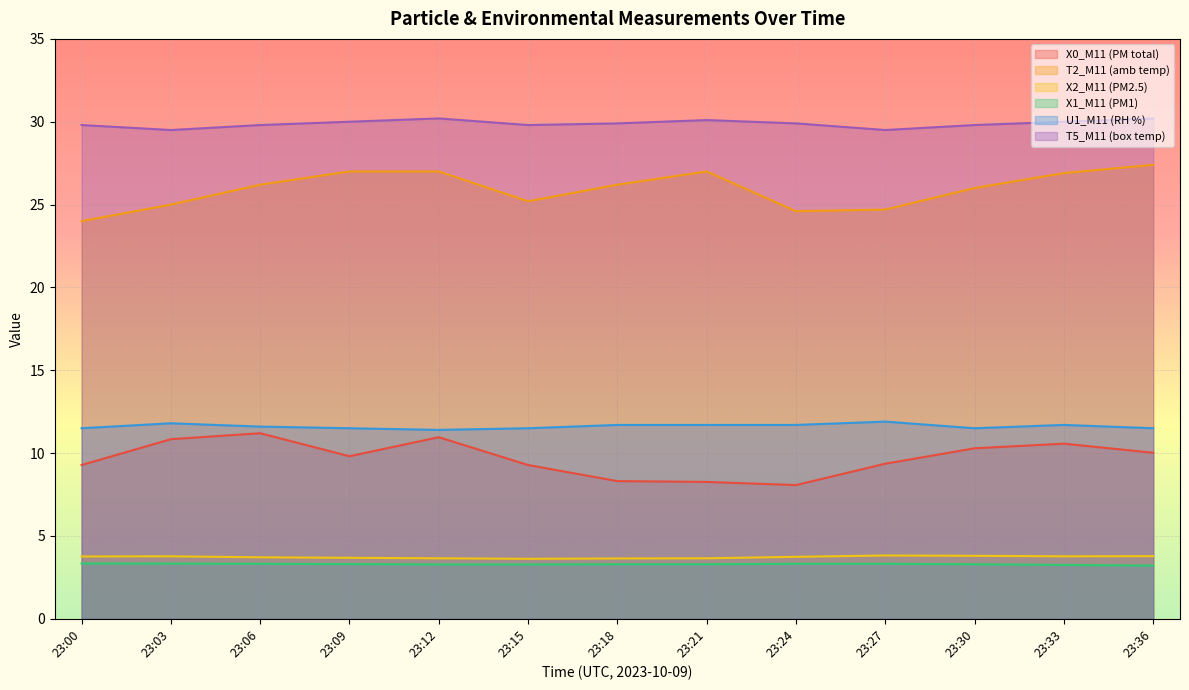

What is the sum of the U1_M11 (RH %) values at 23:03 and 23:36?

23.3